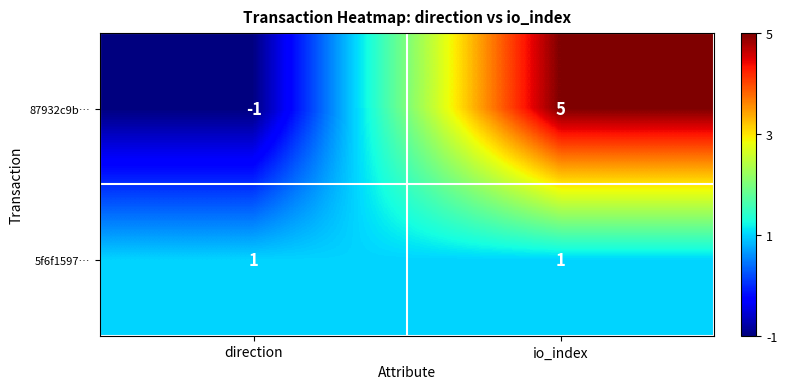

Rank the series by their average value, from highest to lowest.

87932c9b…, 5f6f1597…